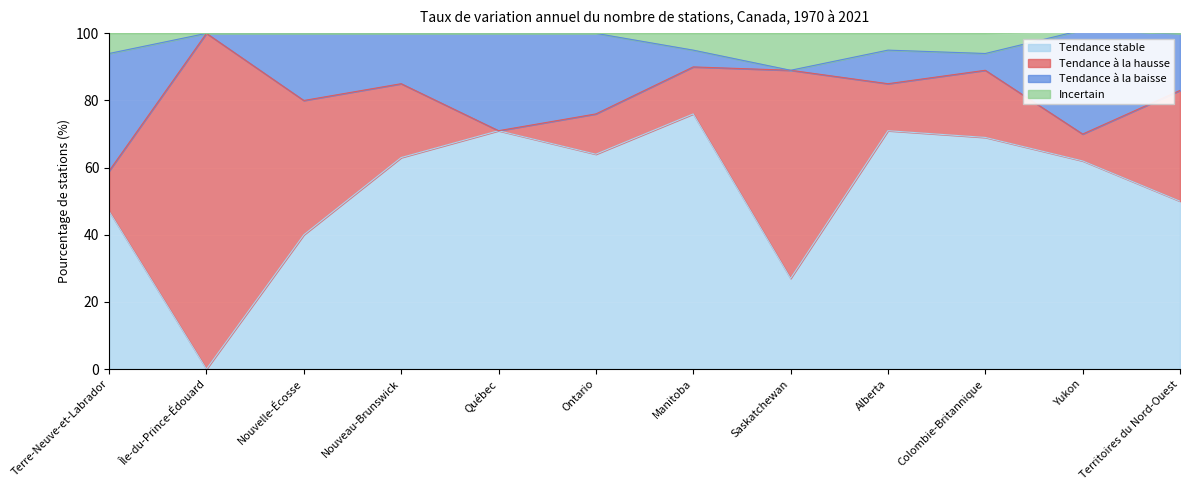

Which category has the lowest value in the Tendance stable series?

Île-du-Prince-Édouard